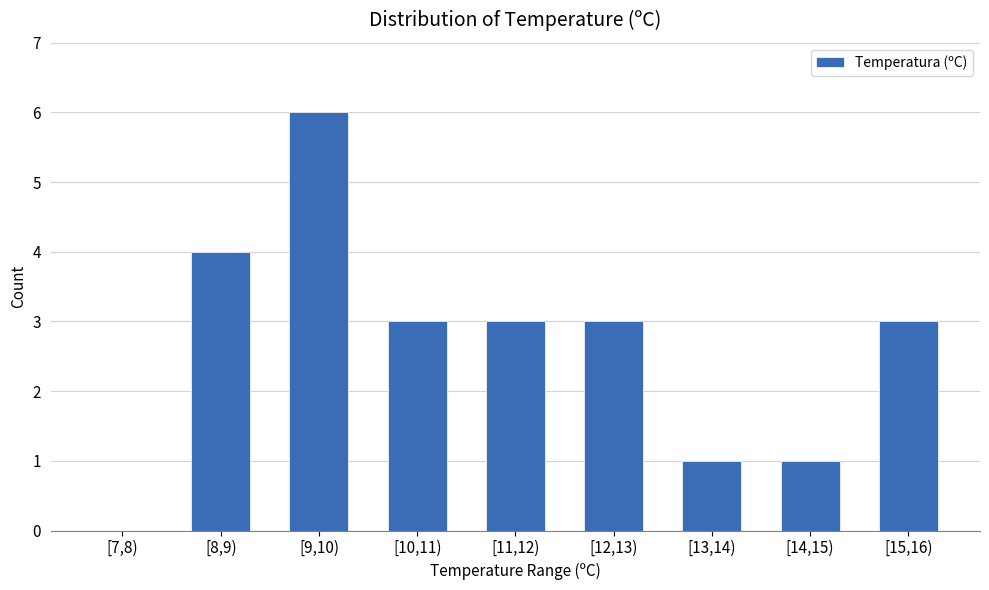

Reading left to right, what are all the values shown in this chart?

[7,8)=0	[8,9)=4	[9,10)=6	[10,11)=3	[11,12)=3	[12,13)=3	[13,14)=1	[14,15)=1	[15,16)=3